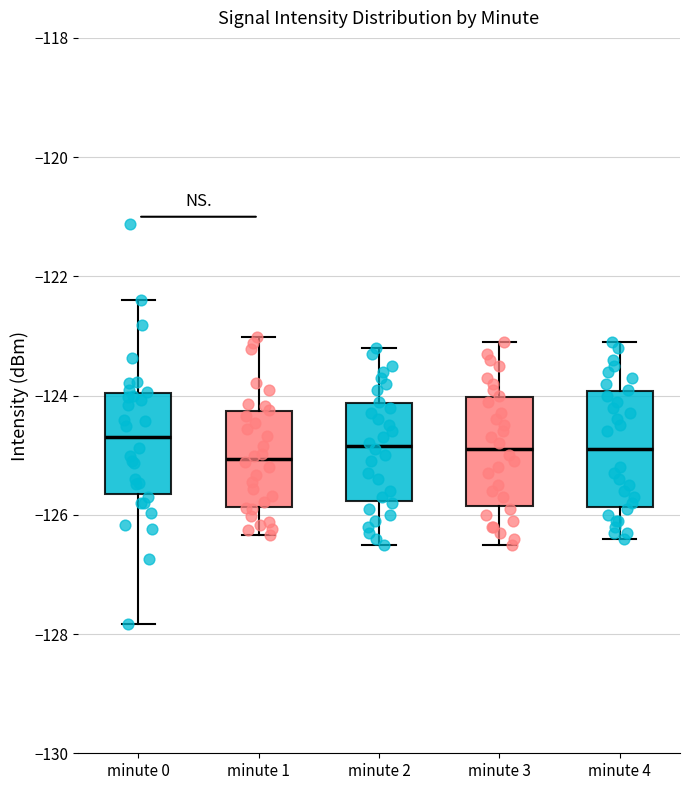

Reading left to right, read every box against the y-axis: the position of its median line, the range the box covers, and the ends of its whiskers. The values are not printed on the chart, so give them approximately, as read against the axis.

minute 0: median -124.8, box -125.6 to -124.0, whiskers -127.8 to -122.4
minute 1: median -125.0, box -125.8 to -124.2, whiskers -126.4 to -123.0
minute 2: median -124.8, box -125.8 to -124.2, whiskers -126.4 to -123.2
minute 3: median -124.8, box -125.8 to -124.0, whiskers -126.4 to -123.0
minute 4: median -124.8, box -125.8 to -124.0, whiskers -126.4 to -123.0